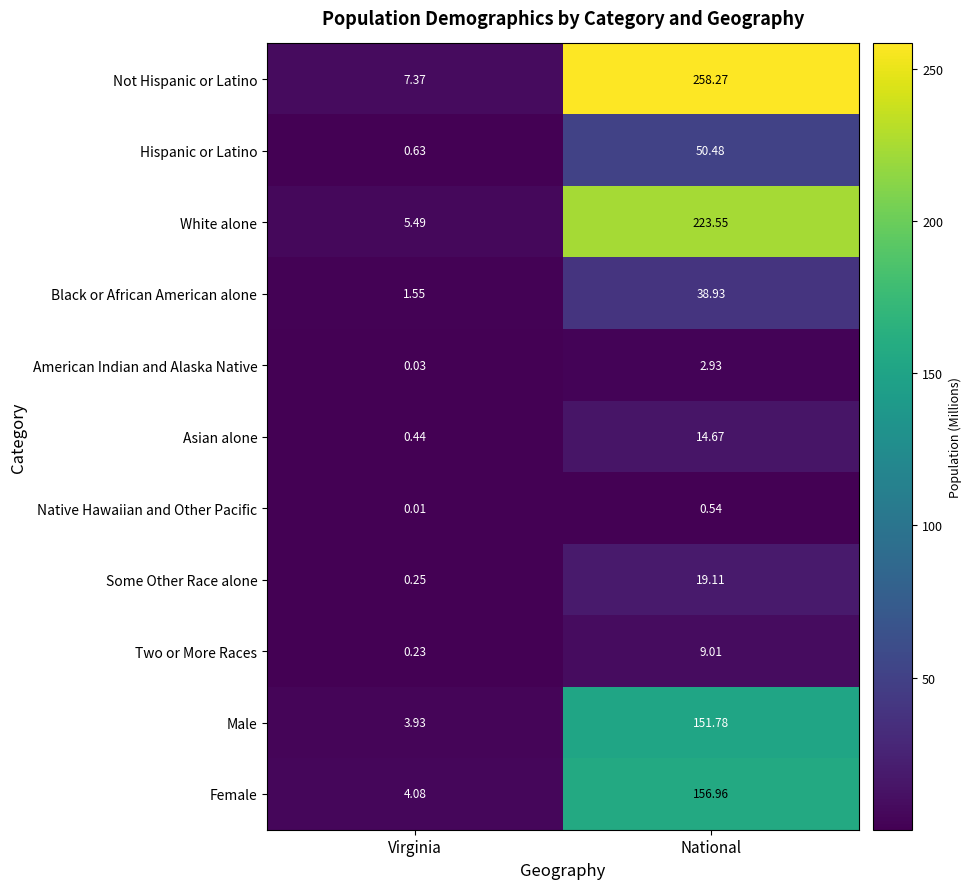

At which label does Some Other Race alone first exceed 19?

National